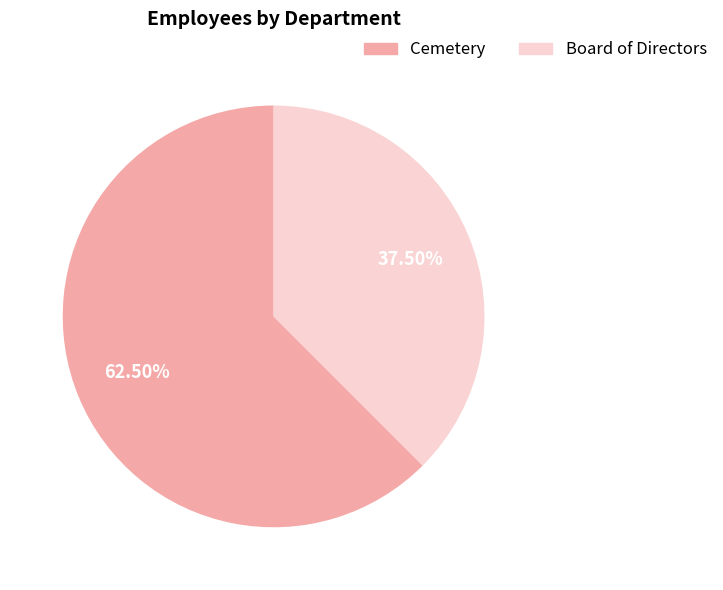

Count the number of slices in the pie.

2